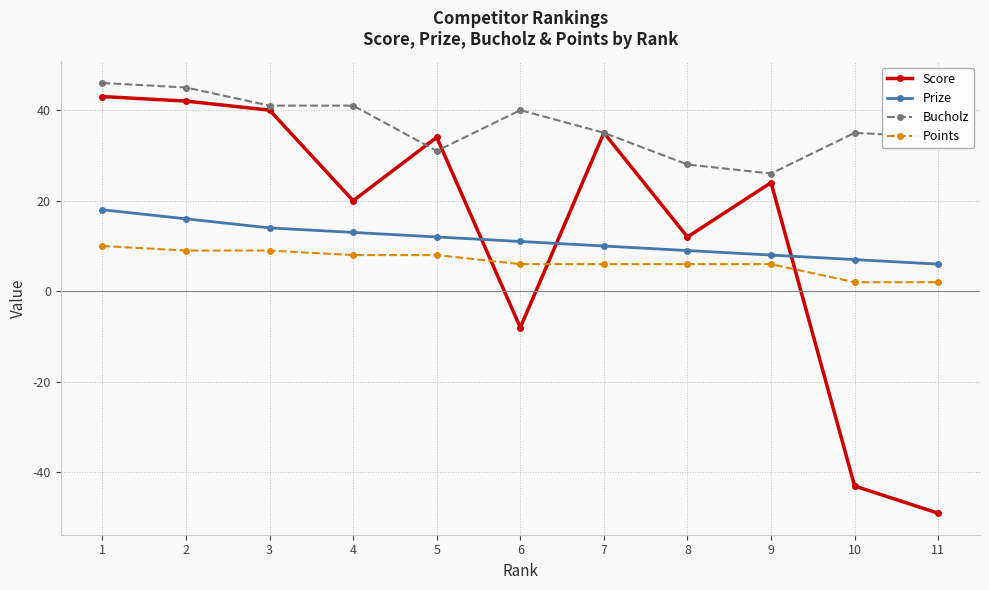

True or false: Prize has more than 1 interior local peaks.

False